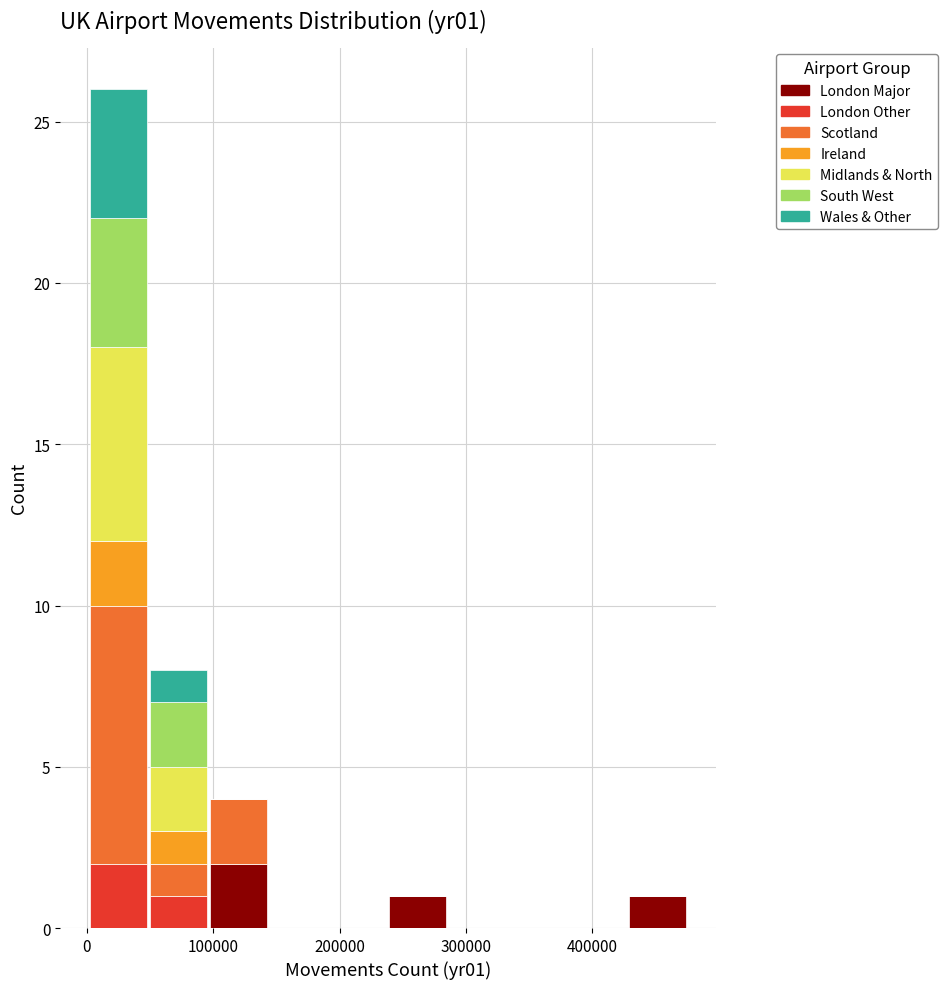

Reading left to right, transcribe this chart: for each stacked bar, give the range it covers on the x-axis and its total height. Neither the bar edges nor the heights are printed on the chart, so give them approximately, as read against the axes.

0 to 50000: 26
50000 to 100000: 8
100000 to 140000: 4
140000 to 190000: 0
190000 to 240000: 0
240000 to 290000: 1
290000 to 330000: 0
330000 to 380000: 0
380000 to 430000: 0
430000 to 480000: 1